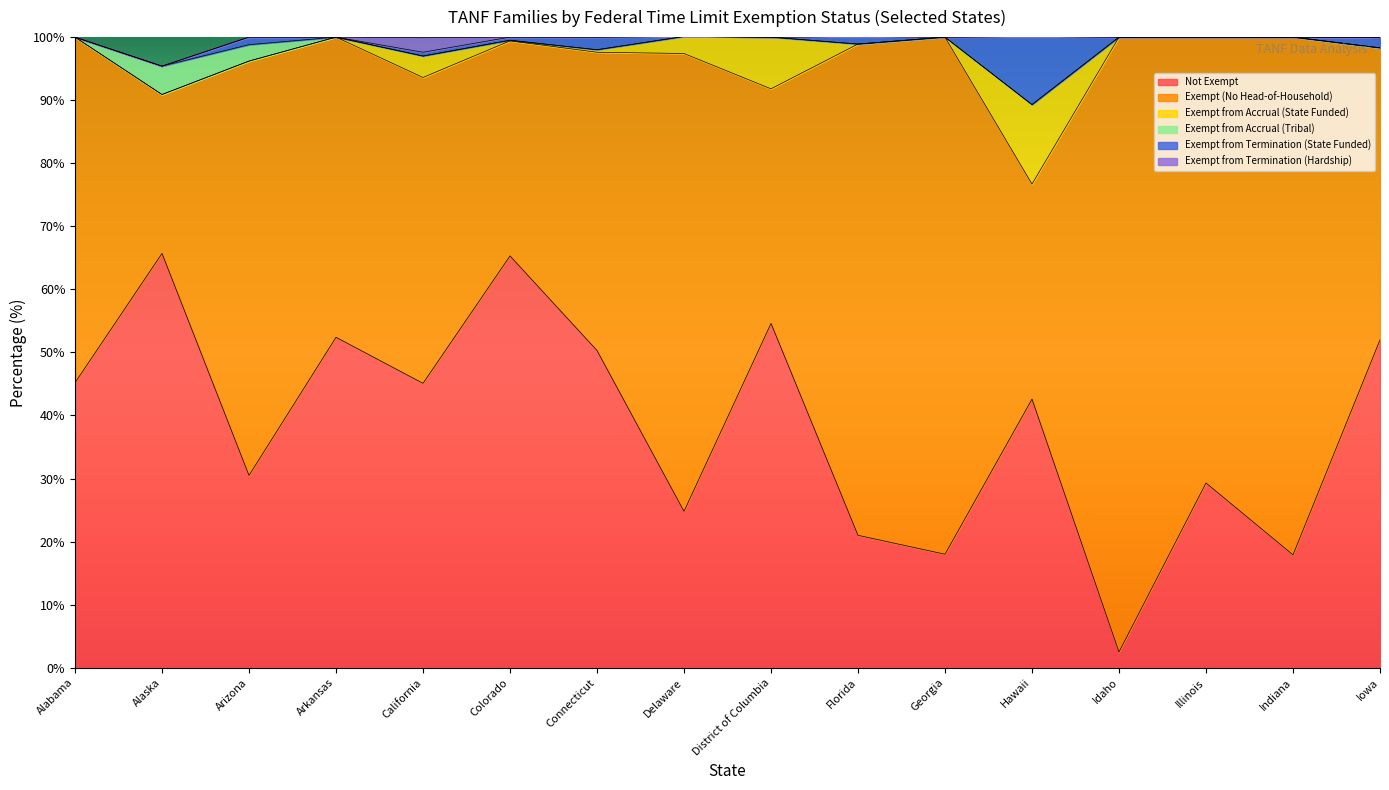

Rank the series at California from highest to lowest value.

Exempt (No Head-of-Household), Not Exempt, Exempt from Accrual (State Funded), Exempt from Termination (Hardship), Exempt from Termination (State Funded), Exempt from Accrual (Tribal)